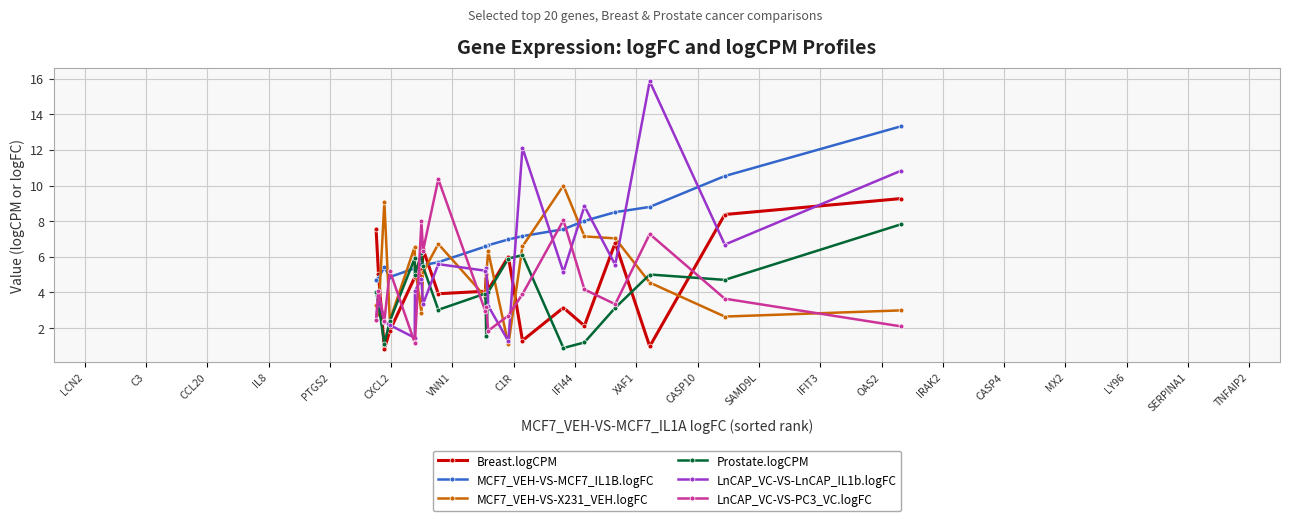

Which series has the largest range (max minus min)?

LnCAP_VC-VS-LnCAP_IL1b.logFC